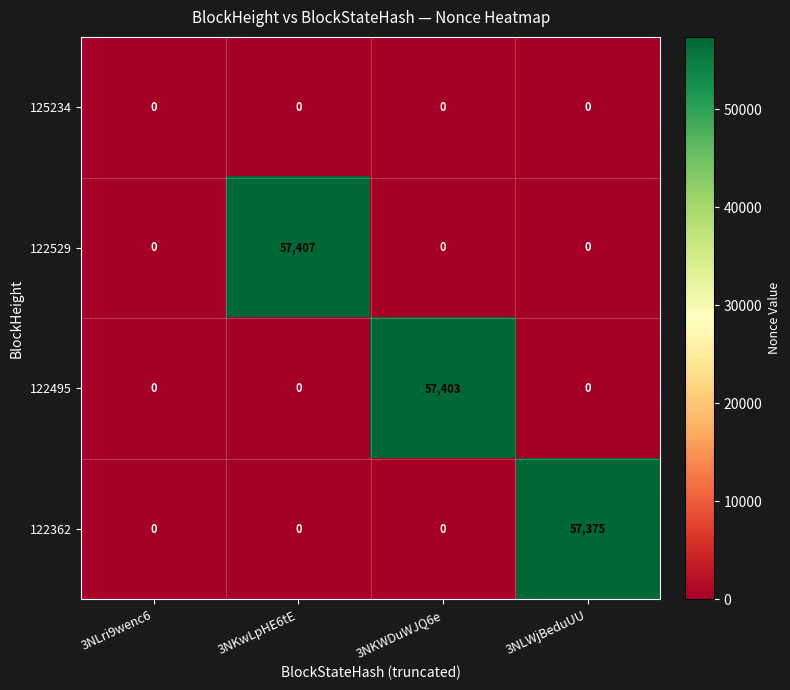

Reading left to right, extract all data points from this chart.

125234: 3NLri9wenc6=0	3NKwLpHE6tE=0	3NKWDuWJQ6e=0	3NLWjBeduUU=0
122529: 3NLri9wenc6=0	3NKwLpHE6tE=57407	3NKWDuWJQ6e=0	3NLWjBeduUU=0
122495: 3NLri9wenc6=0	3NKwLpHE6tE=0	3NKWDuWJQ6e=57403	3NLWjBeduUU=0
122362: 3NLri9wenc6=0	3NKwLpHE6tE=0	3NKWDuWJQ6e=0	3NLWjBeduUU=57375